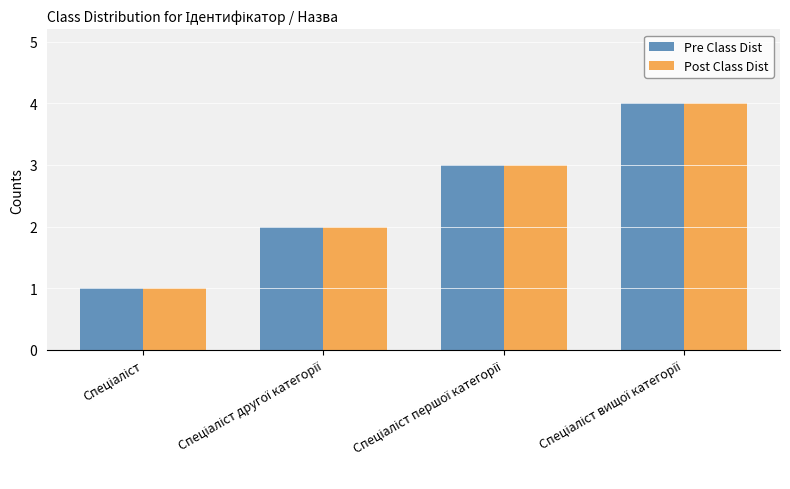

What is the maximum value shown in the chart?

4